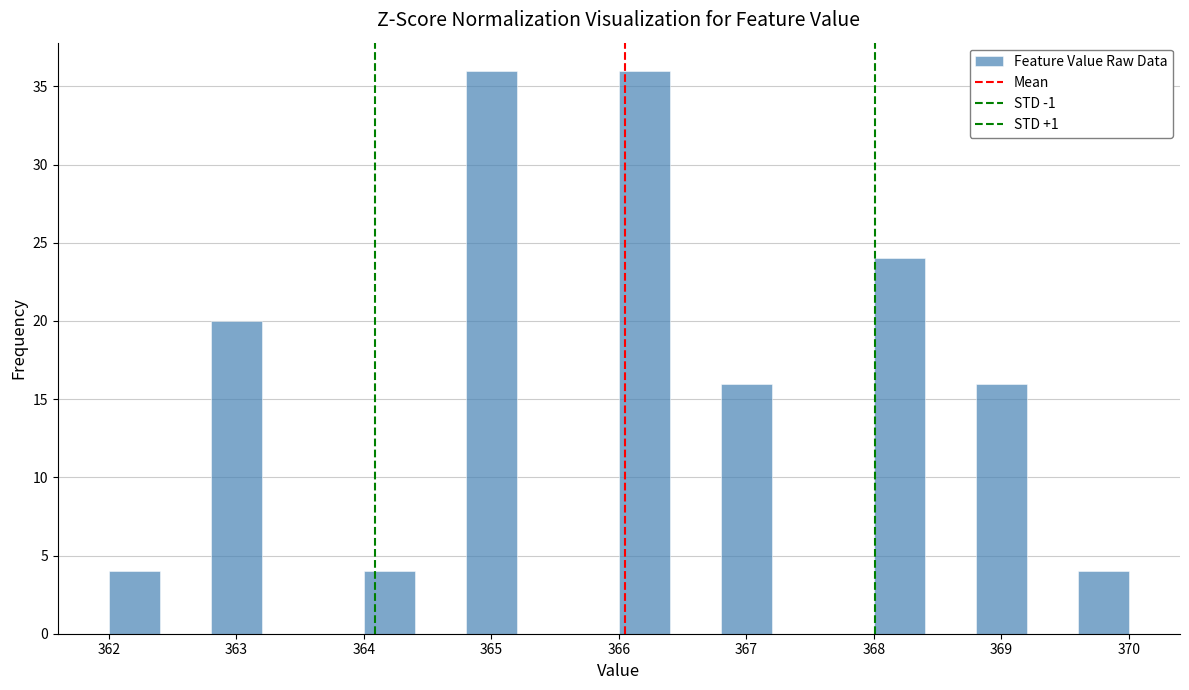

How tall is the bar that spans 368.8 to 369.2 on the x-axis? The values are not printed on the chart, so give them approximately, as read against the axis.

16